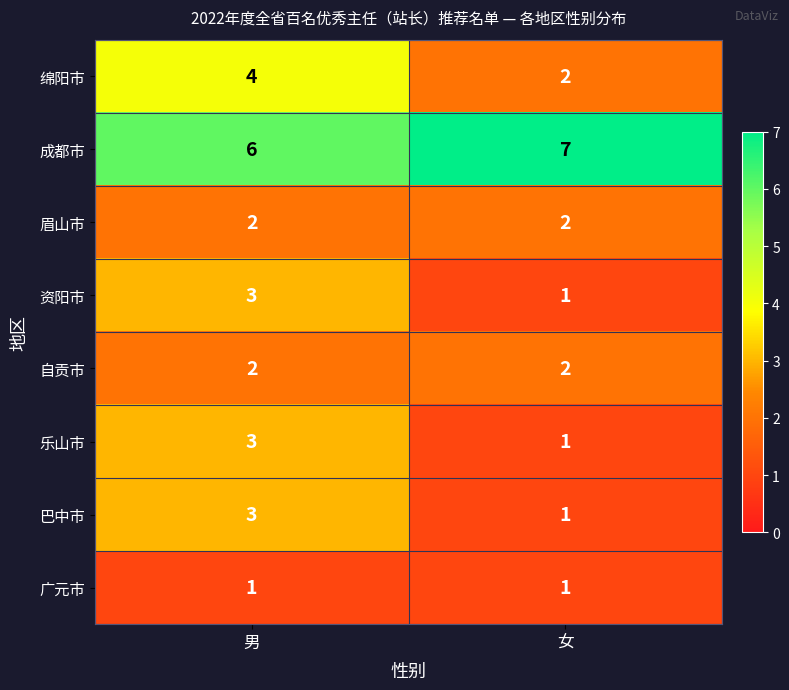

List the labels in order of 成都市 value, largest first.

女, 男